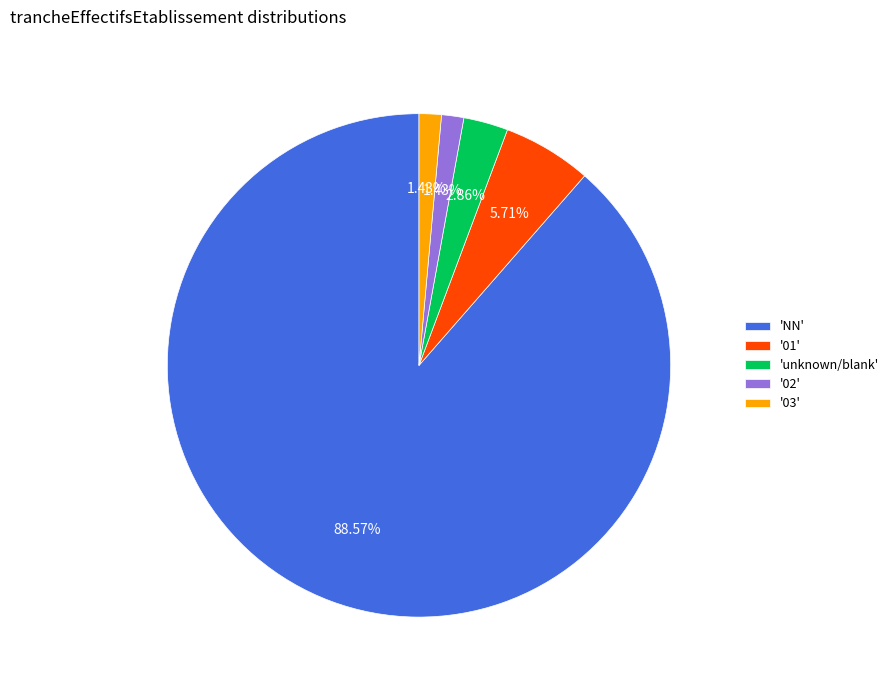

Is there any slice that represents more than half of the pie?

Yes